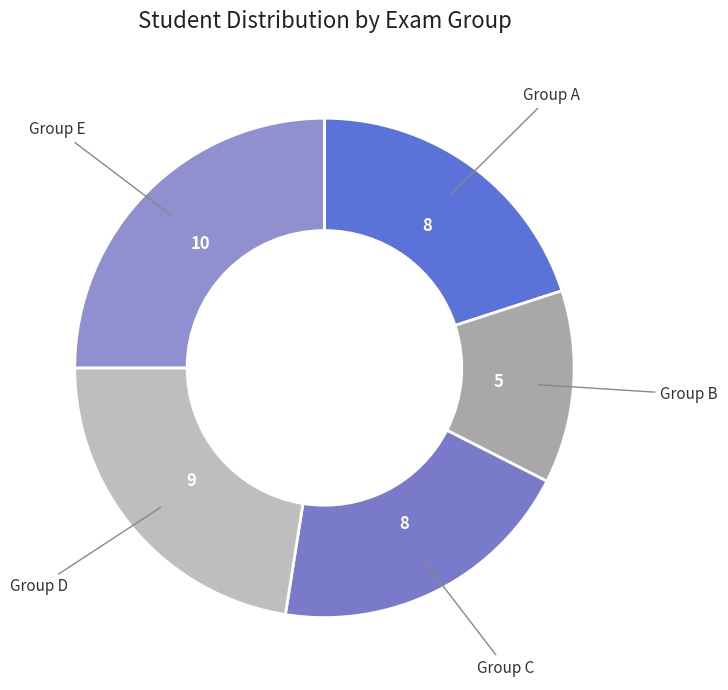

Count the number of slices in the pie.

5